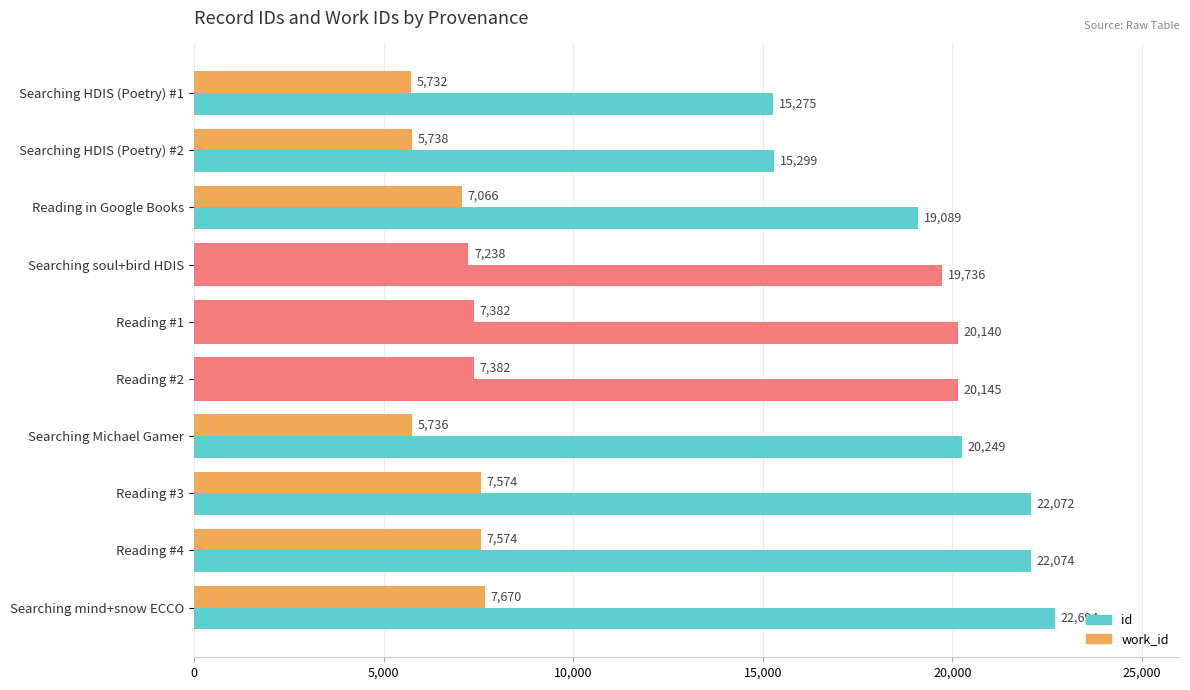

What is the minimum value shown in the chart?

5732